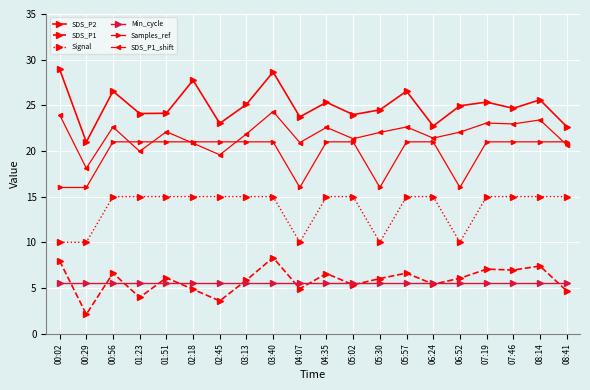

At 00:56, list the series in order from largest to smallest.

SDS_P2, SDS_P1_shift, Samples_ref, Signal, SDS_P1, Min_cycle